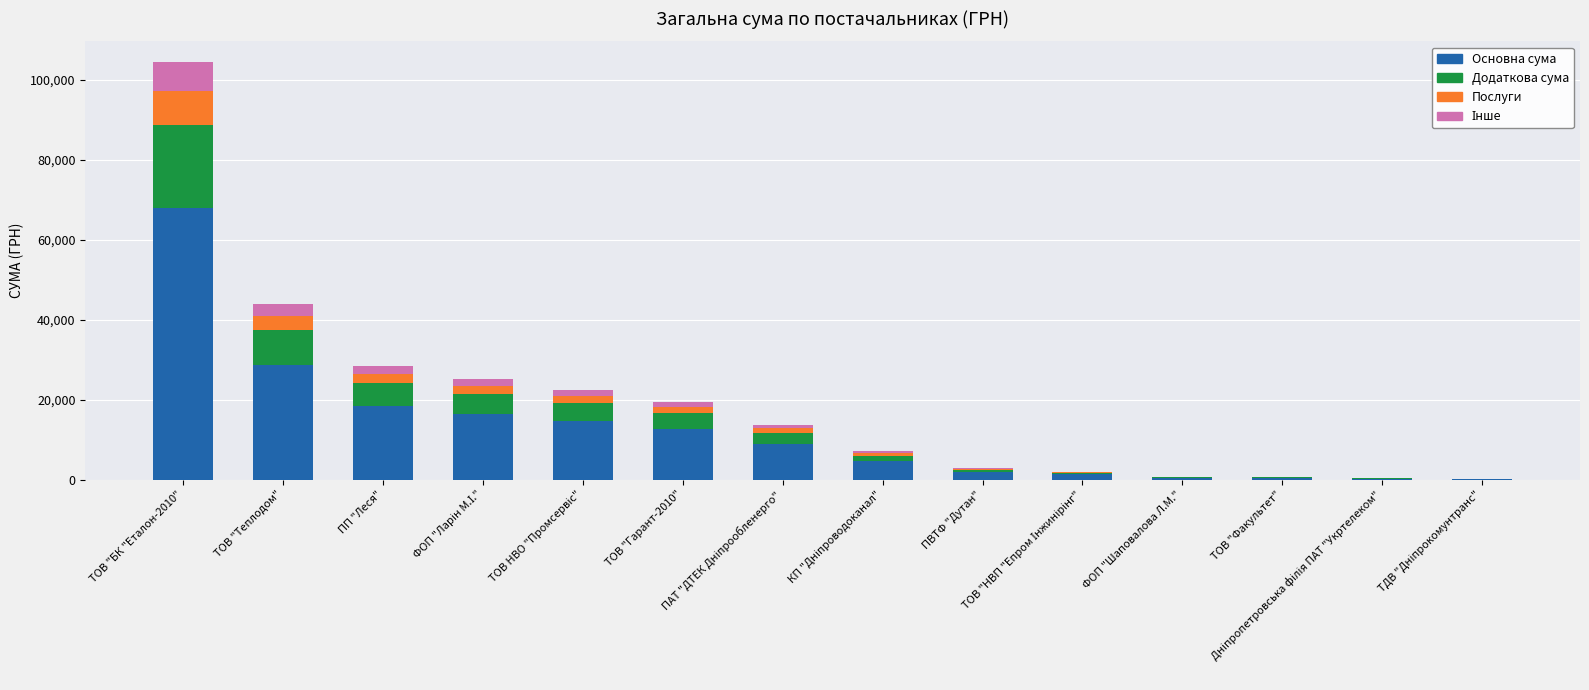

What is the highest value of the Основна сума series?

67860.0